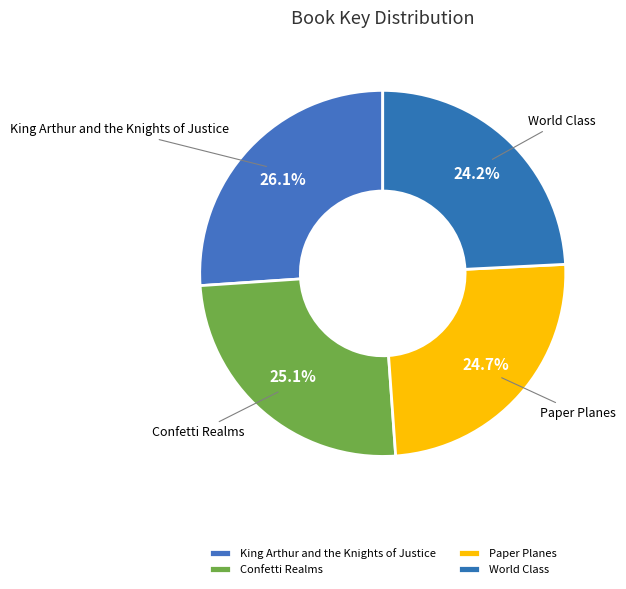

How many slices are in this pie chart?

4